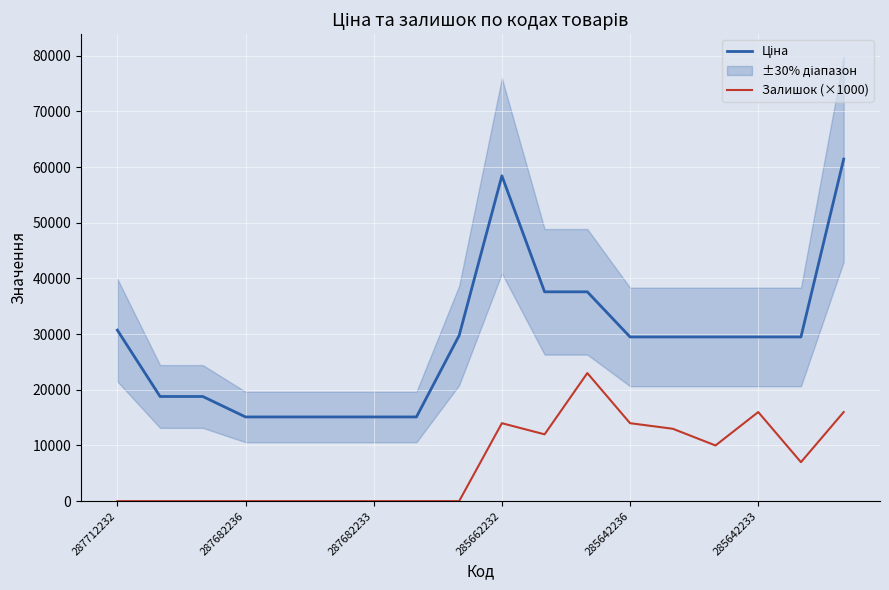

What is the difference between the maximum and minimum values in the Ціна series?

46314.3